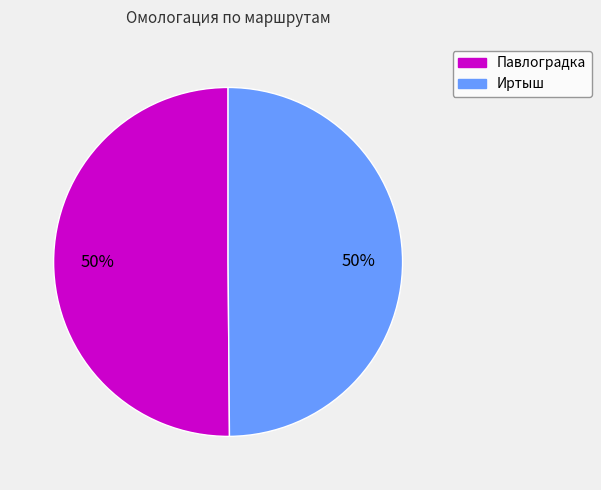

True or false: Павлоградка accounts for 50% of the total.

True